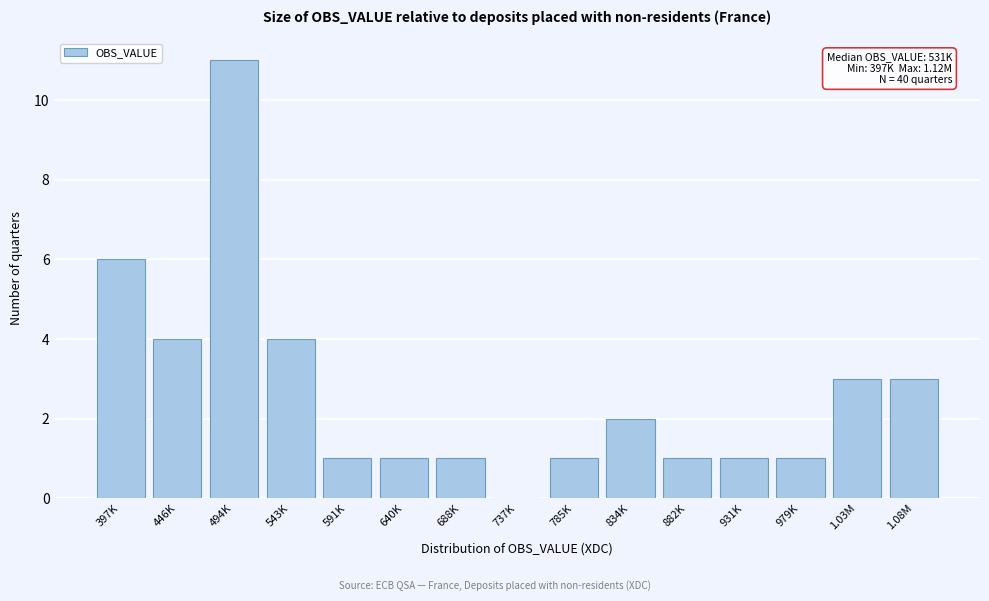

Reading left to right, transcribe all the data shown in this chart.

397K=6	446K=4	494K=11	543K=4	591K=1	640K=1	688K=1	737K=0	785K=1	834K=2	882K=1	931K=1	979K=1	1.03M=3	1.08M=3